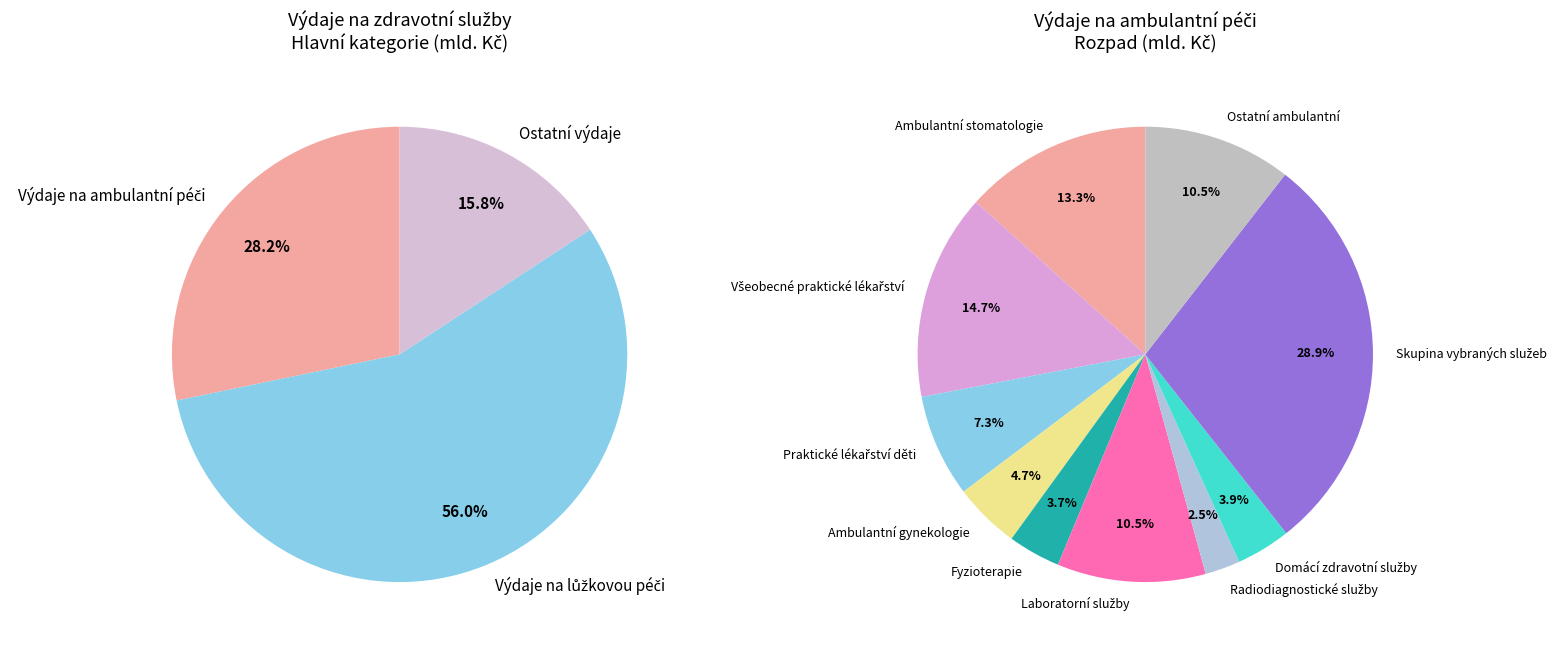

True or false: Ostatní výdaje accounts for 16% of the total.

True